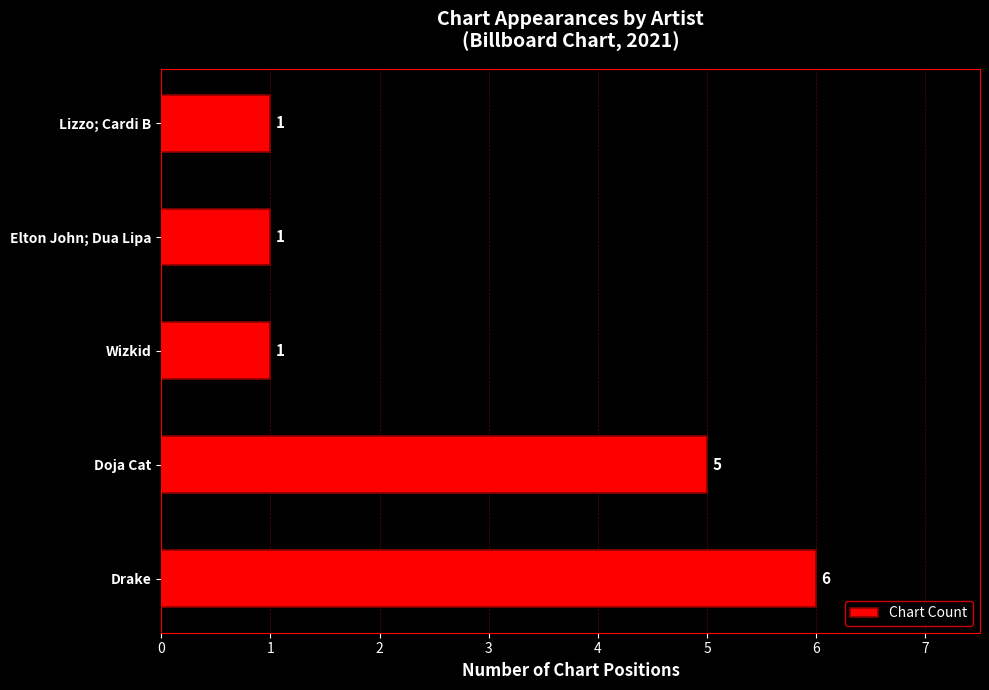

How many values are between 1 and 5?

4